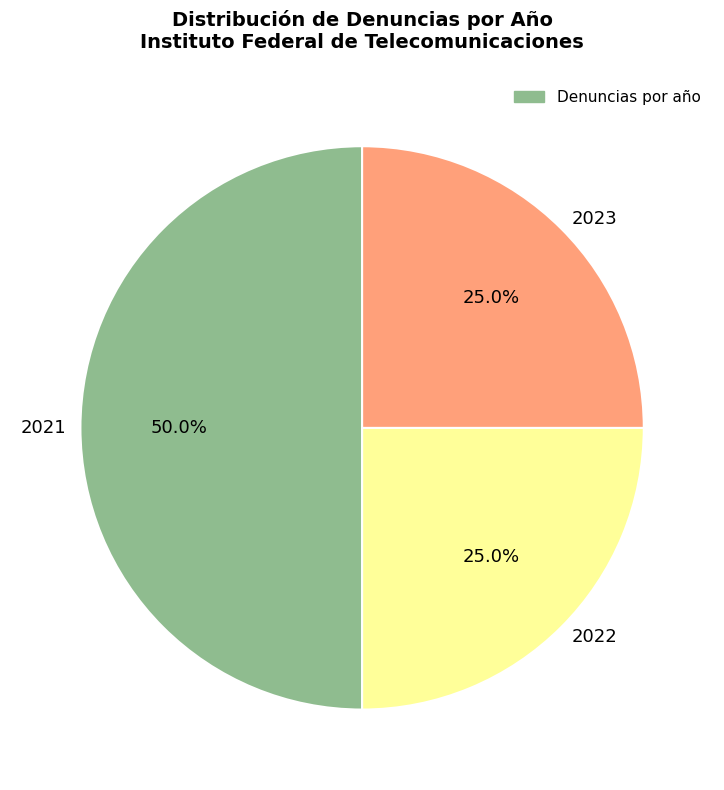

True or false: 2022 accounts for 16% of the total.

False